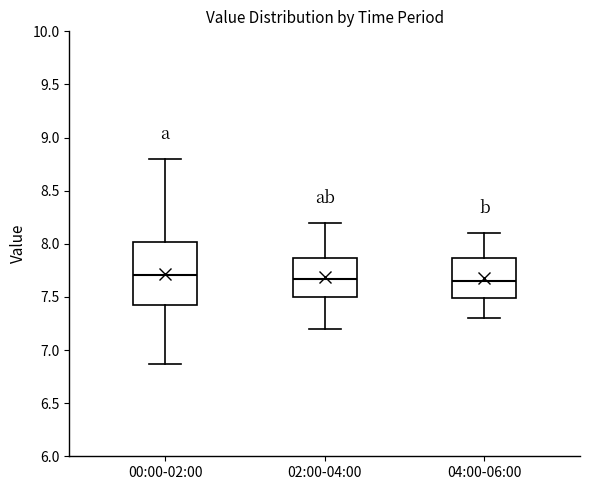

Reading left to right, transcribe this box plot: for each box, give where its median line is, the range the box spans, and where its two whiskers end, as read against the y-axis. The values are not printed on the chart, so give them approximately, as read against the axis.

00:00-02:00: median 7.70, box 7.45 to 8.00, whiskers 6.85 to 8.80
02:00-04:00: median 7.65, box 7.50 to 7.85, whiskers 7.20 to 8.20
04:00-06:00: median 7.65, box 7.50 to 7.85, whiskers 7.30 to 8.10